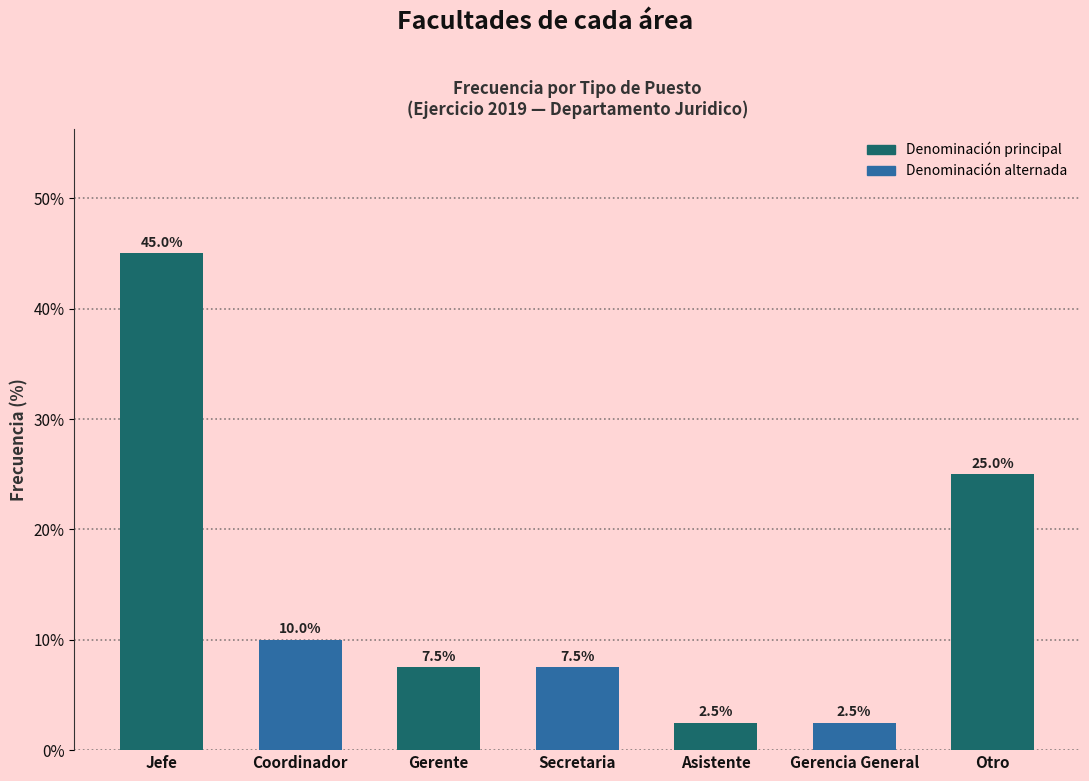

Reading right to left, transcribe all the data shown in this chart.

Otro=25.0	Gerencia General=2.5	Asistente=2.5	Secretaria=7.5	Gerente=7.5	Coordinador=10.0	Jefe=45.0